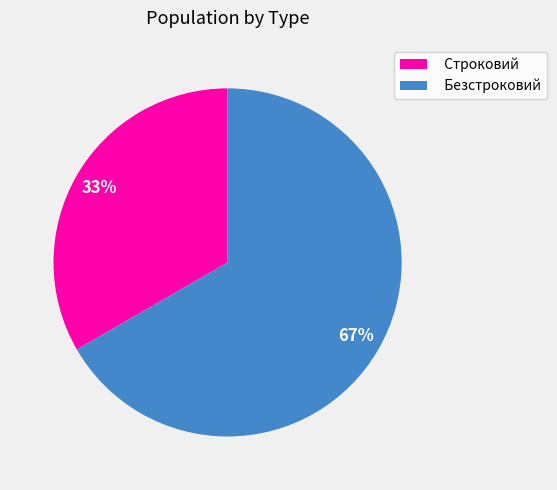

To the nearest percent, what portion does Строковий represent?

33%